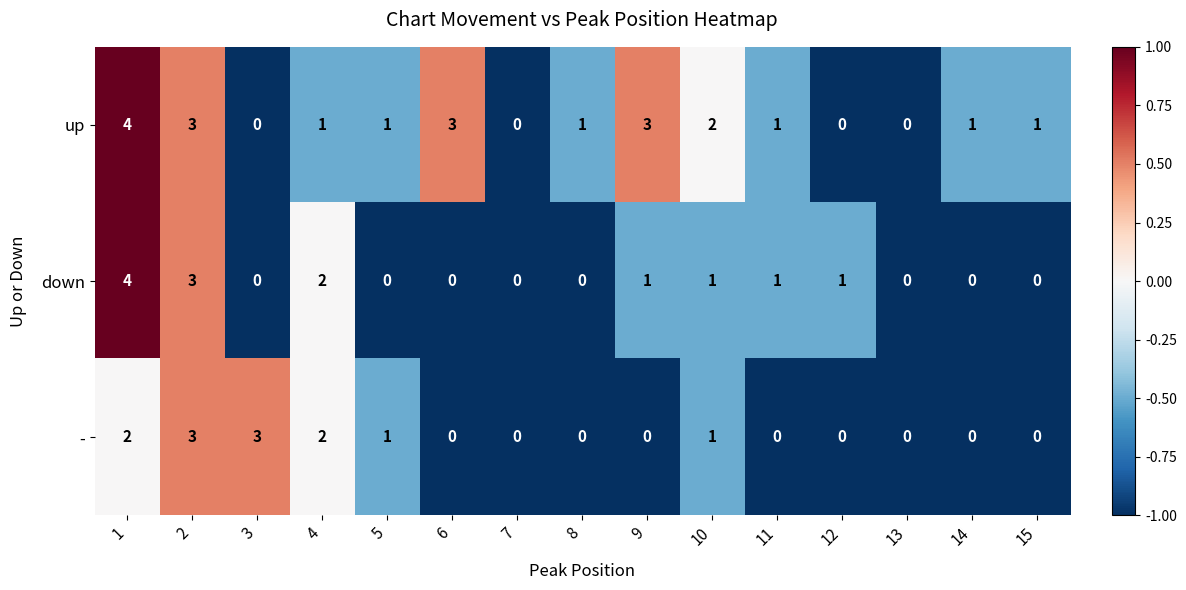

Which series has the largest total across all categories?

up